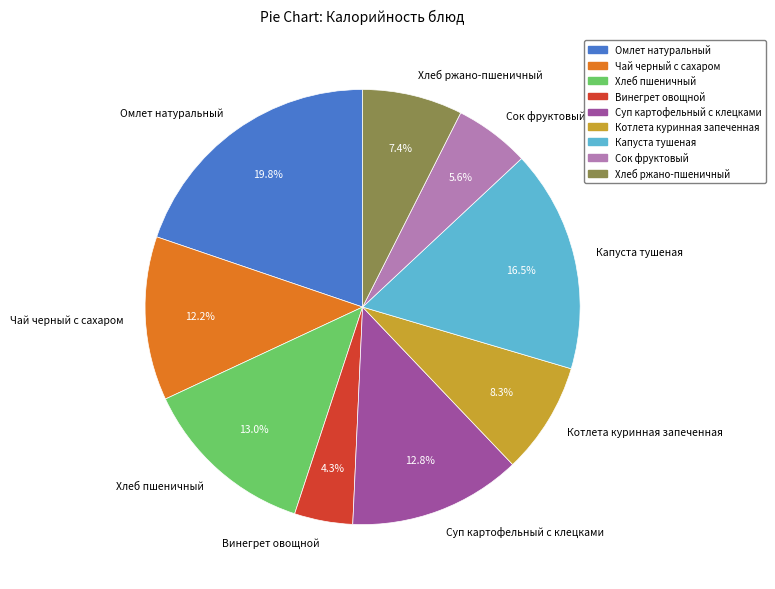

Does Чай черный с сахаром represent more than half of the total?

No